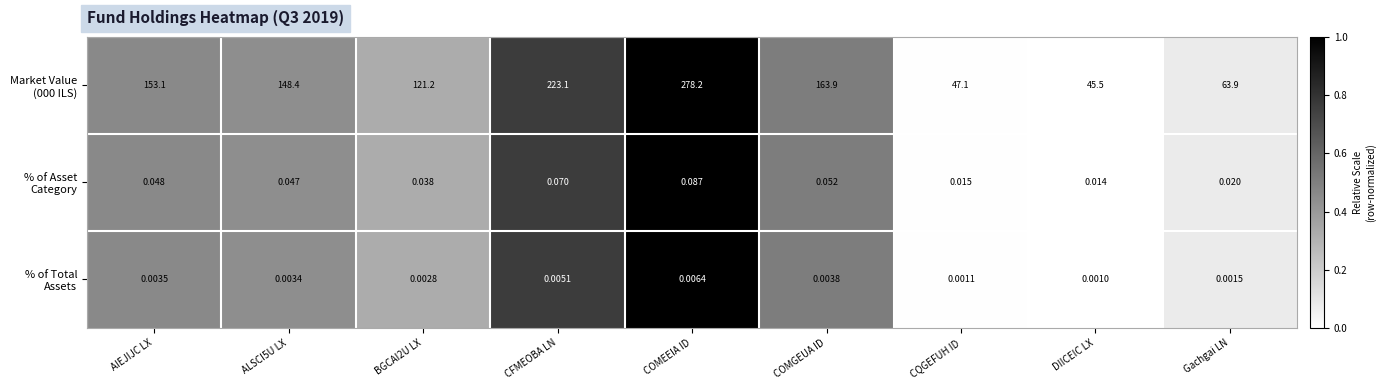

At which category is the sum across all series the highest?

COMEEIA ID